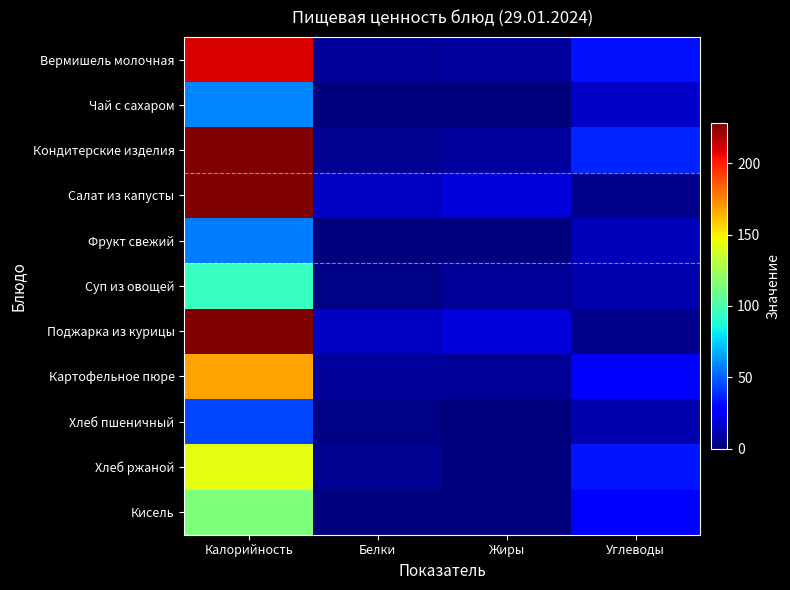

At which category does the chart reach its minimum across all series?

Жиры